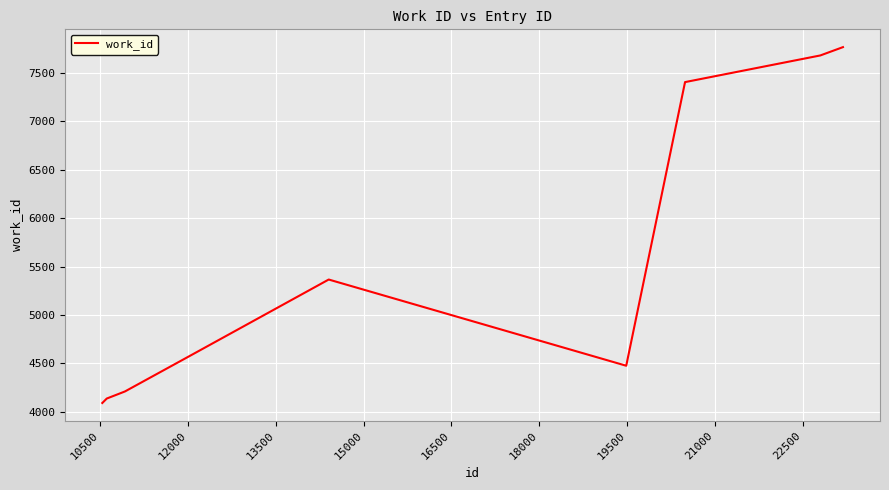

What is the difference between the maximum and minimum values?

3678